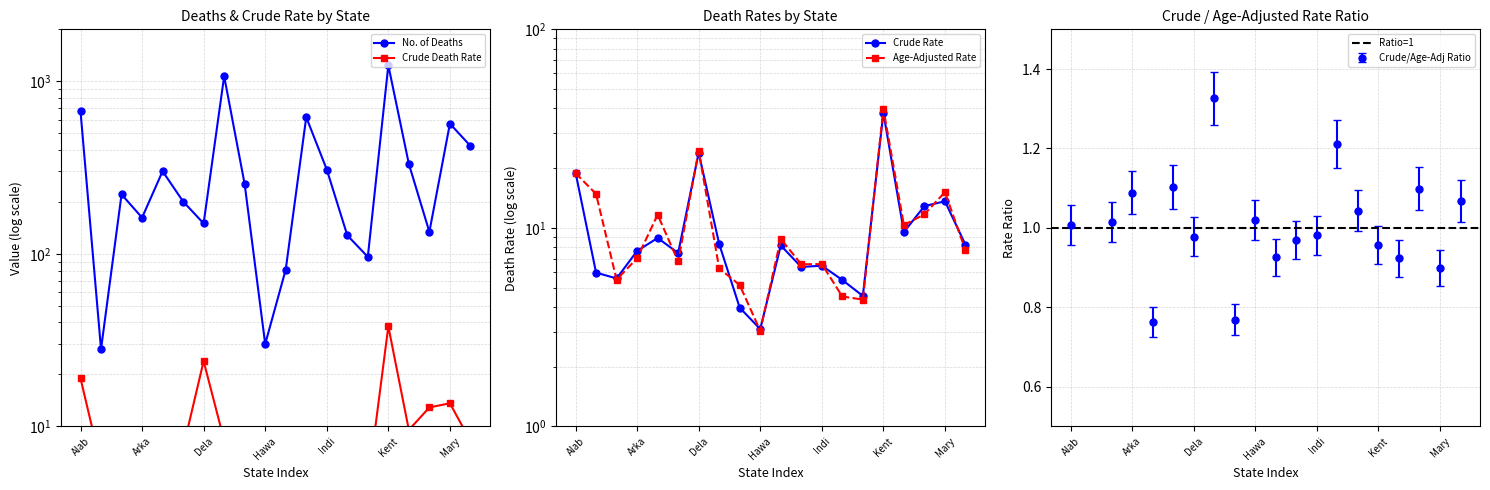

Which series has the largest range (max minus min)?

No. of Deaths